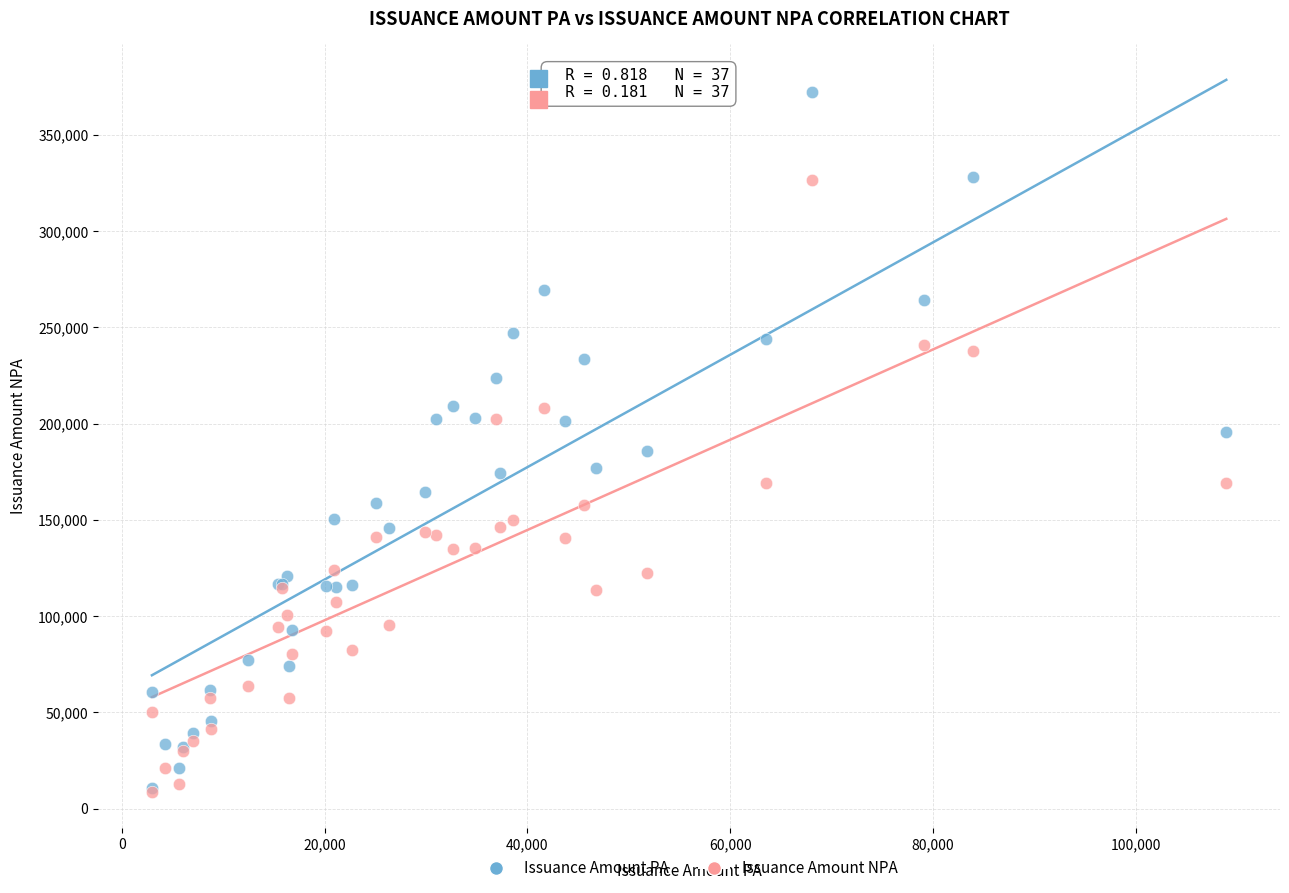

Which series contains the highest Y value?

Issuance Amount PA